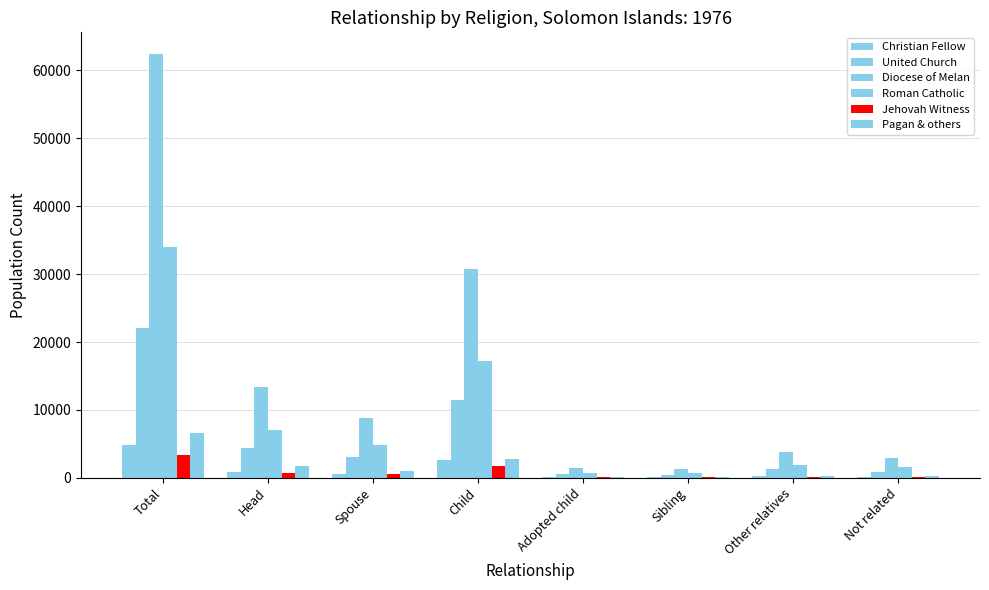

How many series are shown in this chart?

6